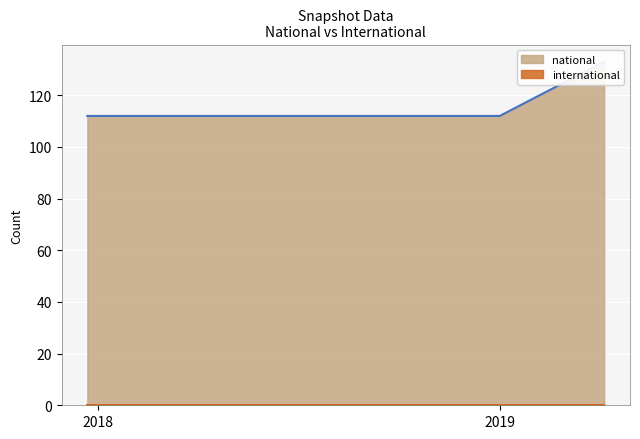

The value of international at 2018-04-09 is 0. True or false?

True